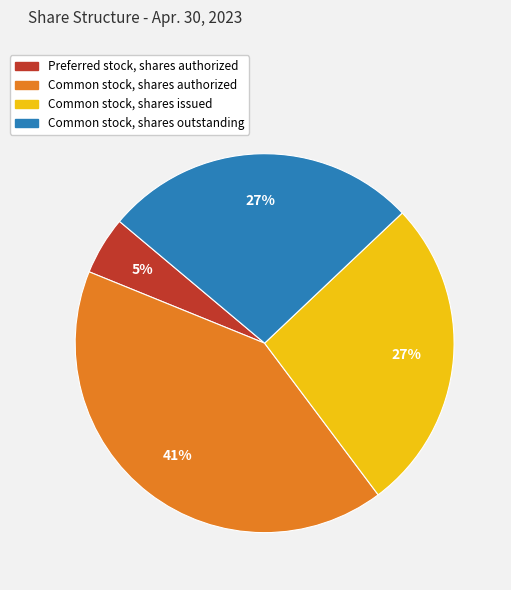

Is there any slice that represents more than half of the pie?

No